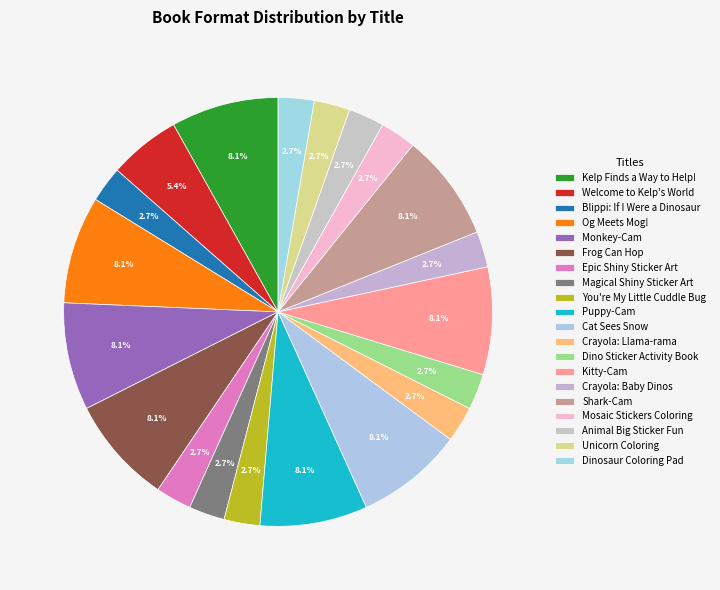

How many slices are in this pie chart?

20